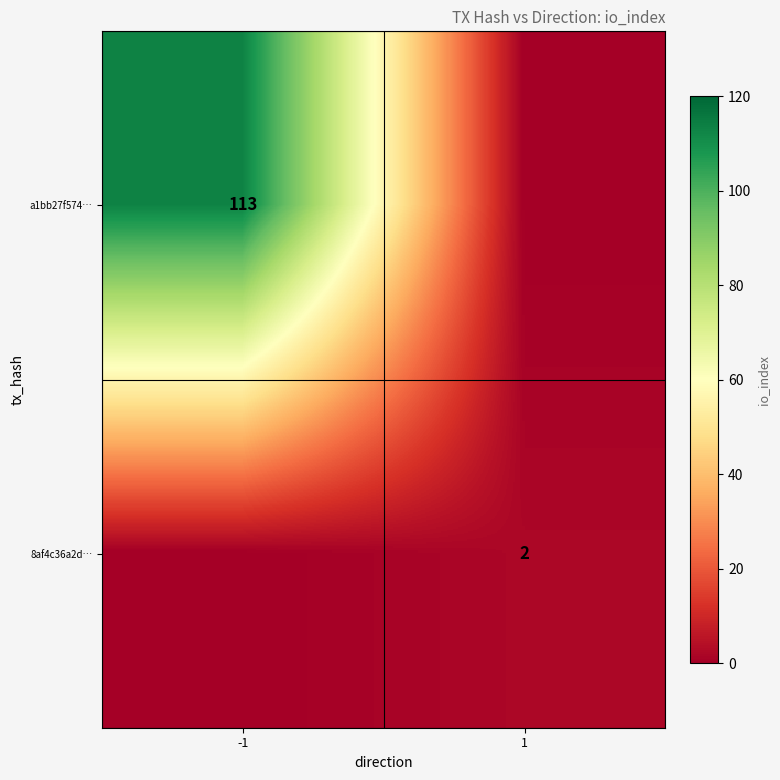

What is the total value across all series at 1?

2